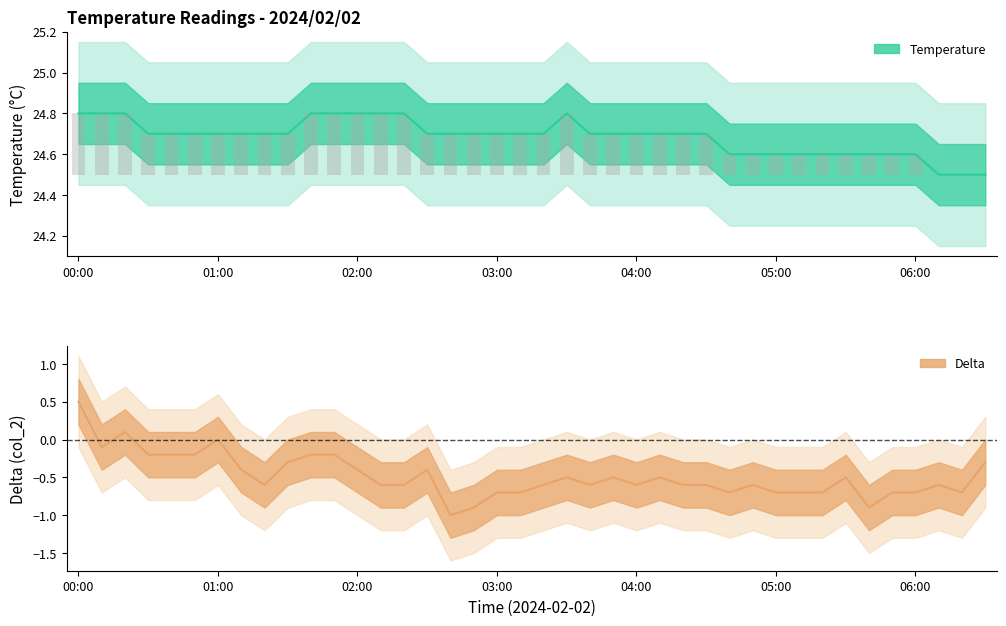

At 05:10, list the series in order from smallest to largest.

Delta, Temperature